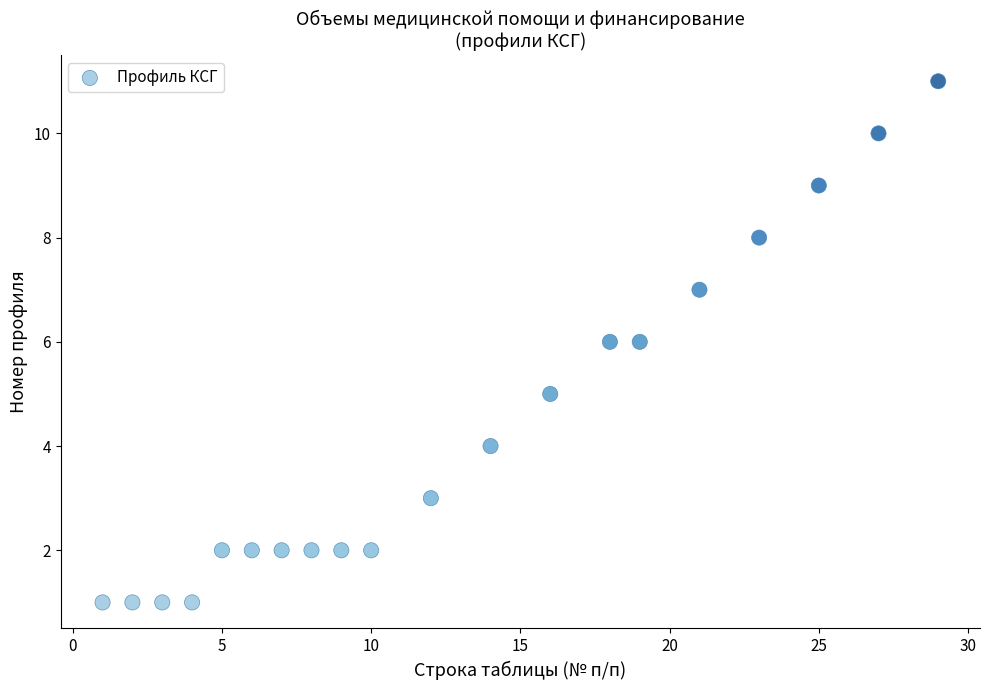

What is the range of Y values (max minus min)?

10